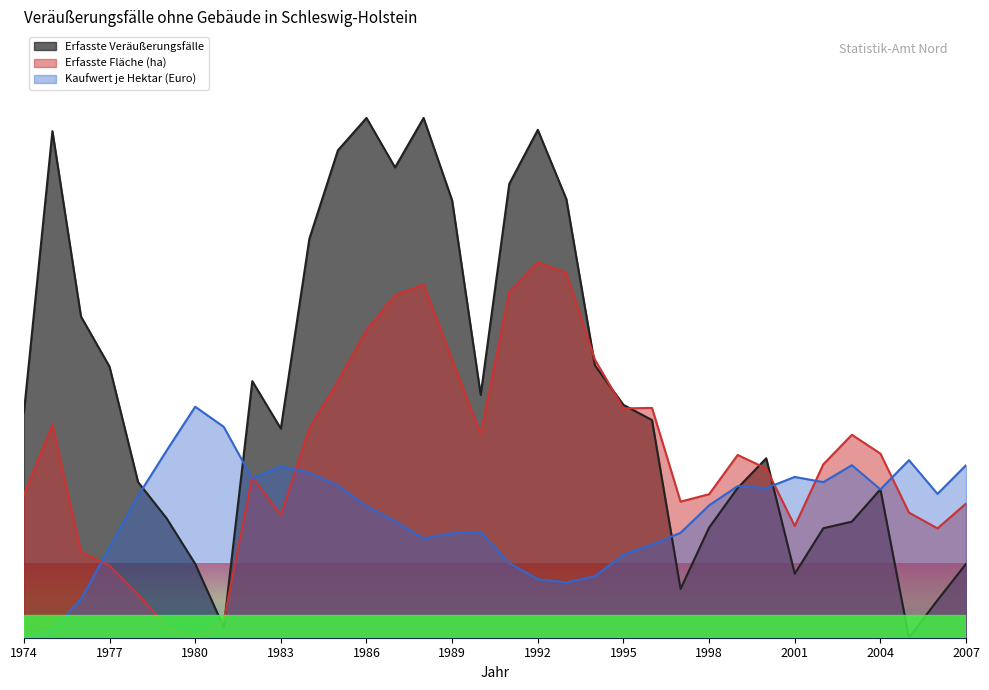

How many values in Erfasste Veräußerungsfälle are above zero?

33